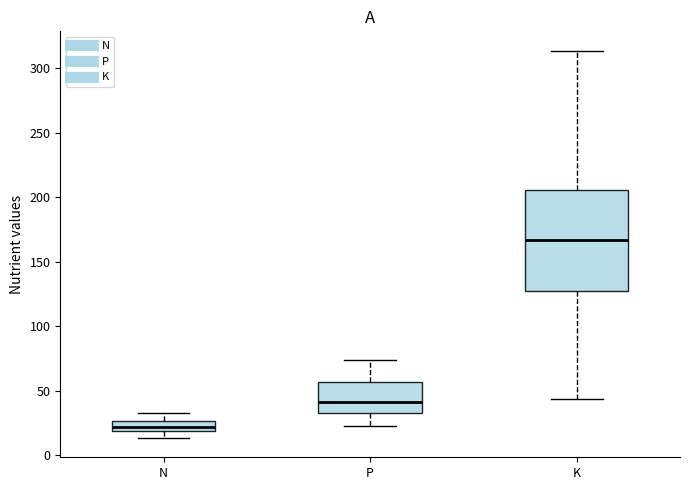

Comparing the boxes themselves (not the whiskers), which one is the tallest?

K